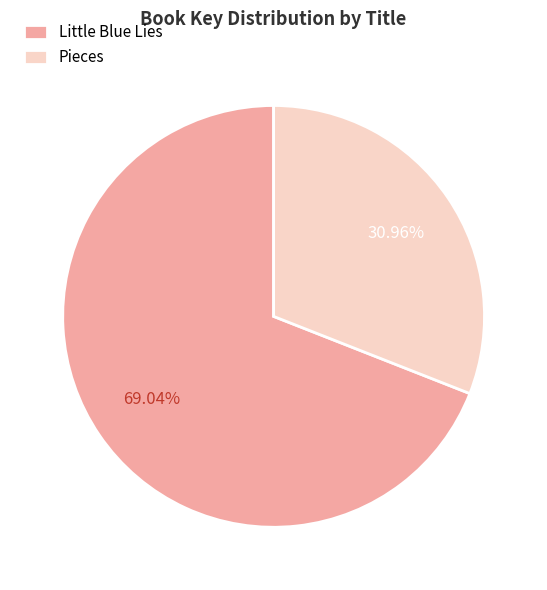

The Little Blue Lies slice represents 77% of the pie. True or false?

False